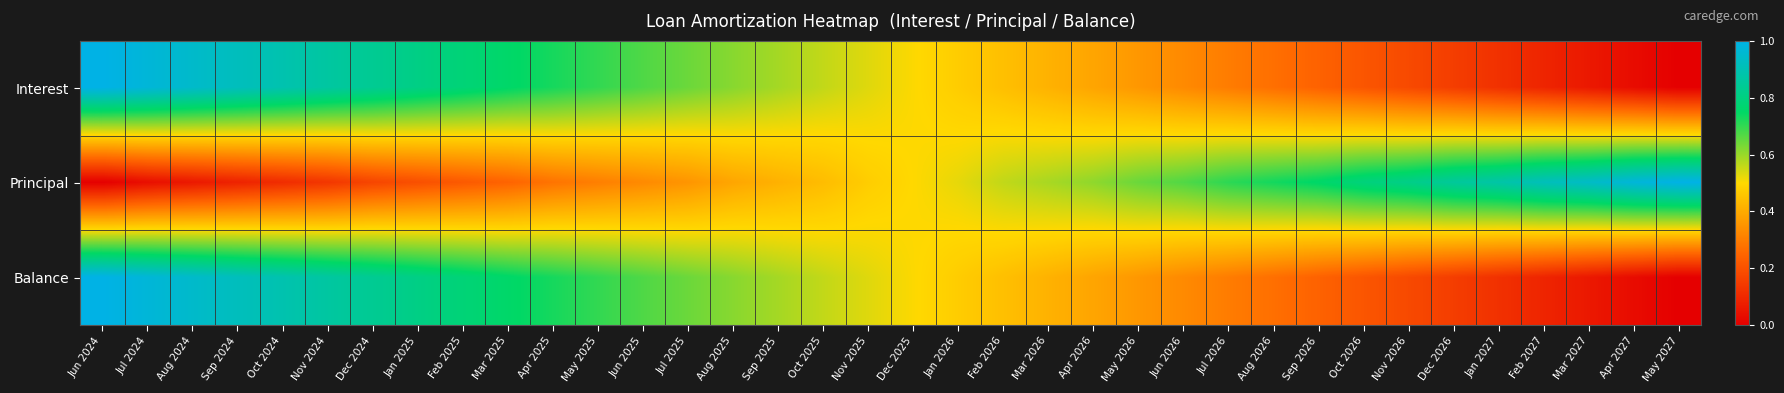

Reading left to right, what are all the values shown in this chart?

Interest: Jun 2024=1.0	Jul 2024=1.0	Aug 2024=0.9	Sep 2024=0.9	Oct 2024=0.9	Nov 2024=0.9	Dec 2024=0.8	Jan 2025=0.8	Feb 2025=0.8	Mar 2025=0.8	Apr 2025=0.7	May 2025=0.7	Jun 2025=0.7	Jul 2025=0.6	Aug 2025=0.6	Sep 2025=0.6	Oct 2025=0.6	Nov 2025=0.5	Dec 2025=0.5	Jan 2026=0.5	Feb 2026=0.4	Mar 2026=0.4	Apr 2026=0.4	May 2026=0.4	Jun 2026=0.3	Jul 2026=0.3	Aug 2026=0.3	Sep 2026=0.2	Oct 2026=0.2	Nov 2026=0.2	Dec 2026=0.2	Jan 2027=0.1	Feb 2027=0.1	Mar 2027=0.1	Apr 2027=0.0	May 2027=0.0
Principal: Jun 2024=0.0	Jul 2024=0.0	Aug 2024=0.1	Sep 2024=0.1	Oct 2024=0.1	Nov 2024=0.1	Dec 2024=0.2	Jan 2025=0.2	Feb 2025=0.2	Mar 2025=0.2	Apr 2025=0.3	May 2025=0.3	Jun 2025=0.3	Jul 2025=0.4	Aug 2025=0.4	Sep 2025=0.4	Oct 2025=0.4	Nov 2025=0.5	Dec 2025=0.5	Jan 2026=0.5	Feb 2026=0.6	Mar 2026=0.6	Apr 2026=0.6	May 2026=0.6	Jun 2026=0.7	Jul 2026=0.7	Aug 2026=0.7	Sep 2026=0.8	Oct 2026=0.8	Nov 2026=0.8	Dec 2026=0.9	Jan 2027=0.9	Feb 2027=0.9	Mar 2027=0.9	Apr 2027=1.0	May 2027=1.0
Balance: Jun 2024=1.0	Jul 2024=1.0	Aug 2024=0.9	Sep 2024=0.9	Oct 2024=0.9	Nov 2024=0.9	Dec 2024=0.8	Jan 2025=0.8	Feb 2025=0.8	Mar 2025=0.8	Apr 2025=0.7	May 2025=0.7	Jun 2025=0.7	Jul 2025=0.6	Aug 2025=0.6	Sep 2025=0.6	Oct 2025=0.6	Nov 2025=0.5	Dec 2025=0.5	Jan 2026=0.5	Feb 2026=0.4	Mar 2026=0.4	Apr 2026=0.4	May 2026=0.4	Jun 2026=0.3	Jul 2026=0.3	Aug 2026=0.3	Sep 2026=0.2	Oct 2026=0.2	Nov 2026=0.2	Dec 2026=0.2	Jan 2027=0.1	Feb 2027=0.1	Mar 2027=0.1	Apr 2027=0.0	May 2027=0.0